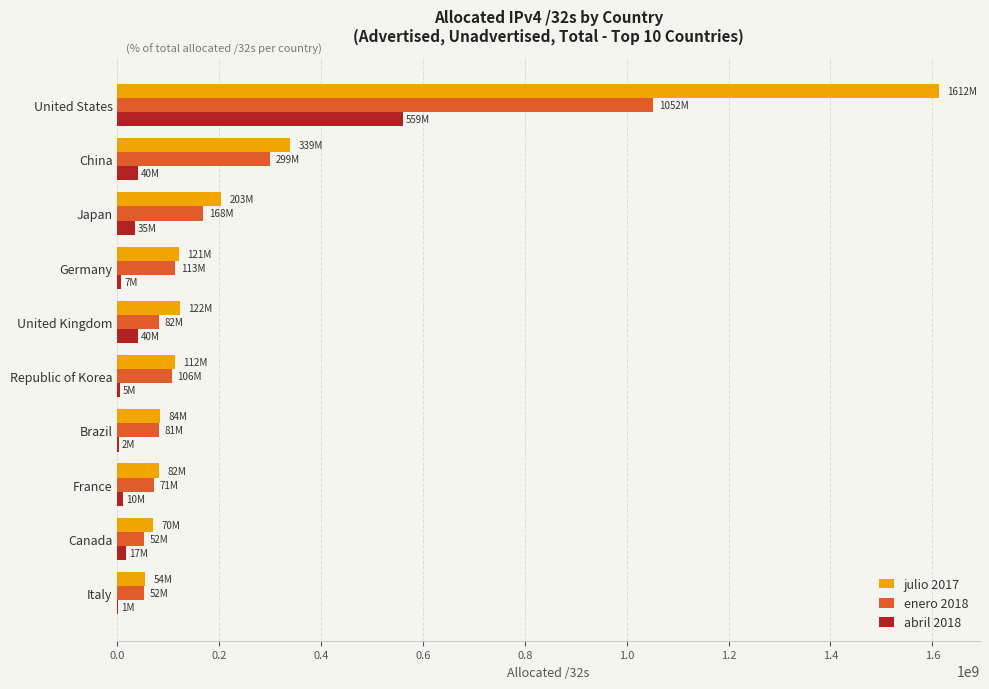

The value of julio 2017 at China is 339857920. True or false?

True